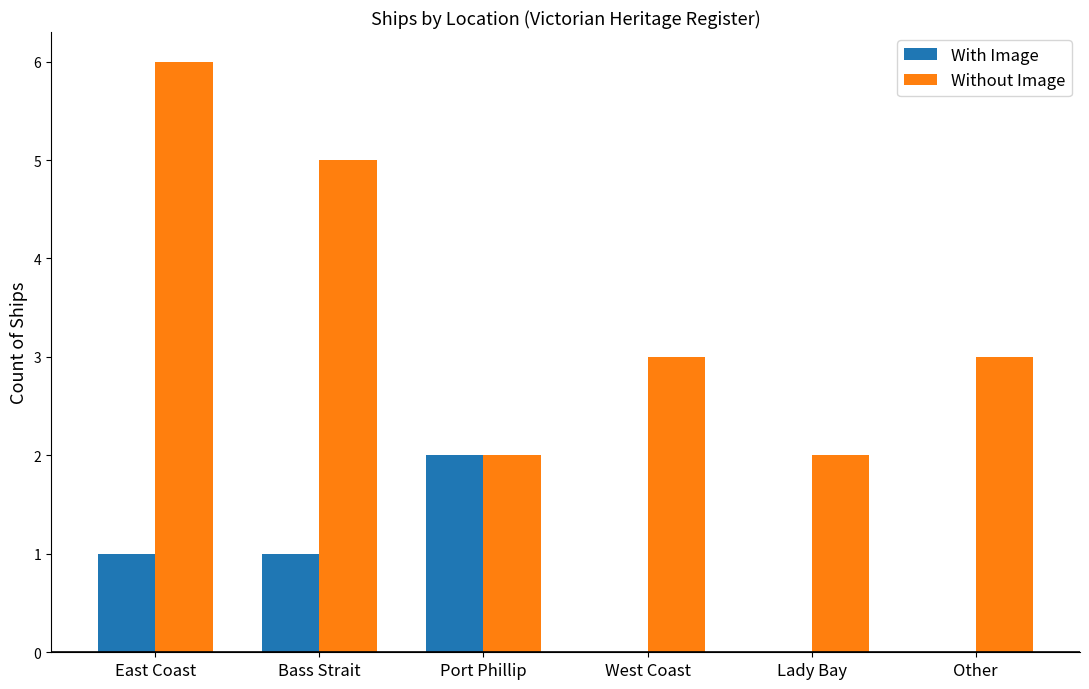

What is the spread (max minus min) of values at Lady Bay?

2